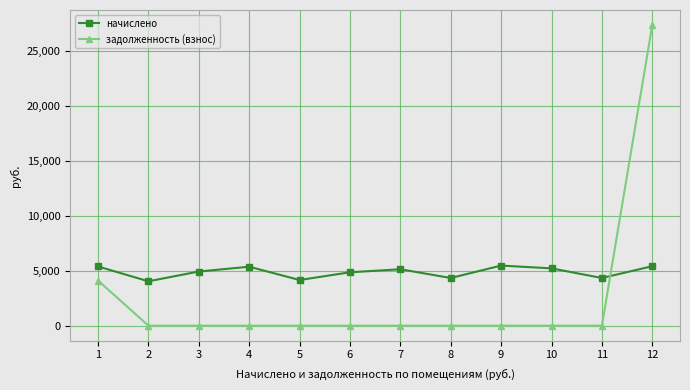

Is the value of начислено at 7 greater than the value of задолженность (взнос) at 9?

Yes